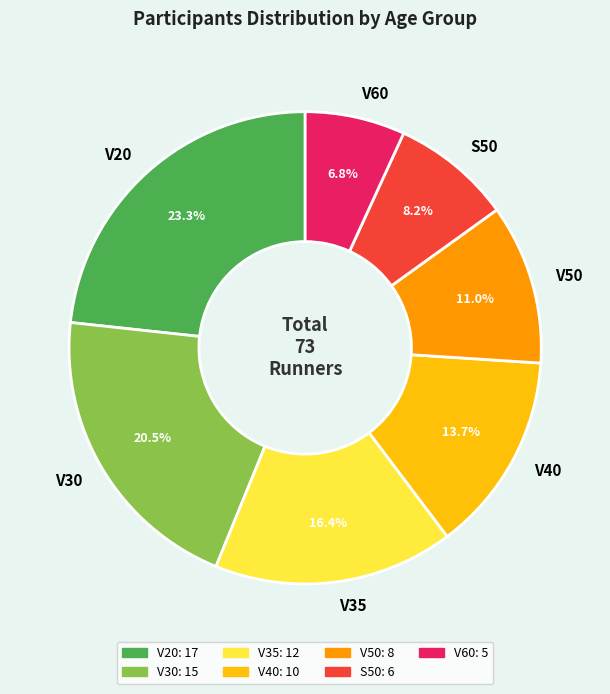

To the nearest percent, what is the difference between the V30 and S50 slice percentages?

12%